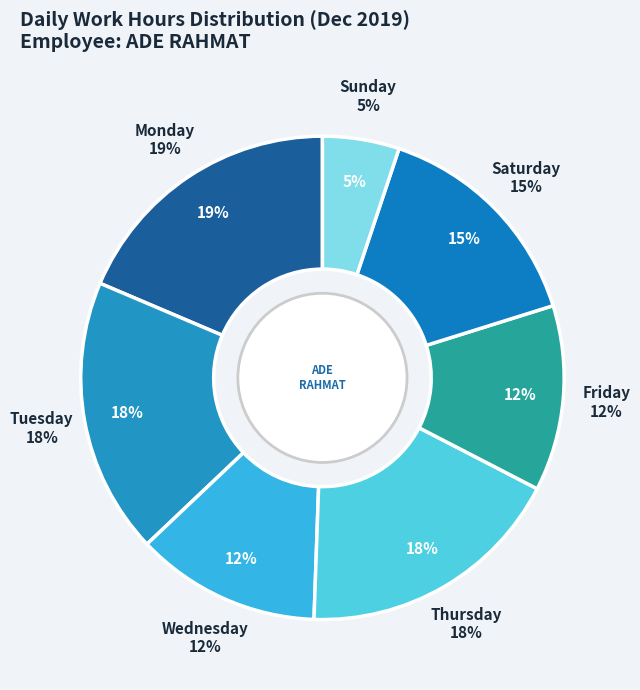

Does any single category account for the majority?

No